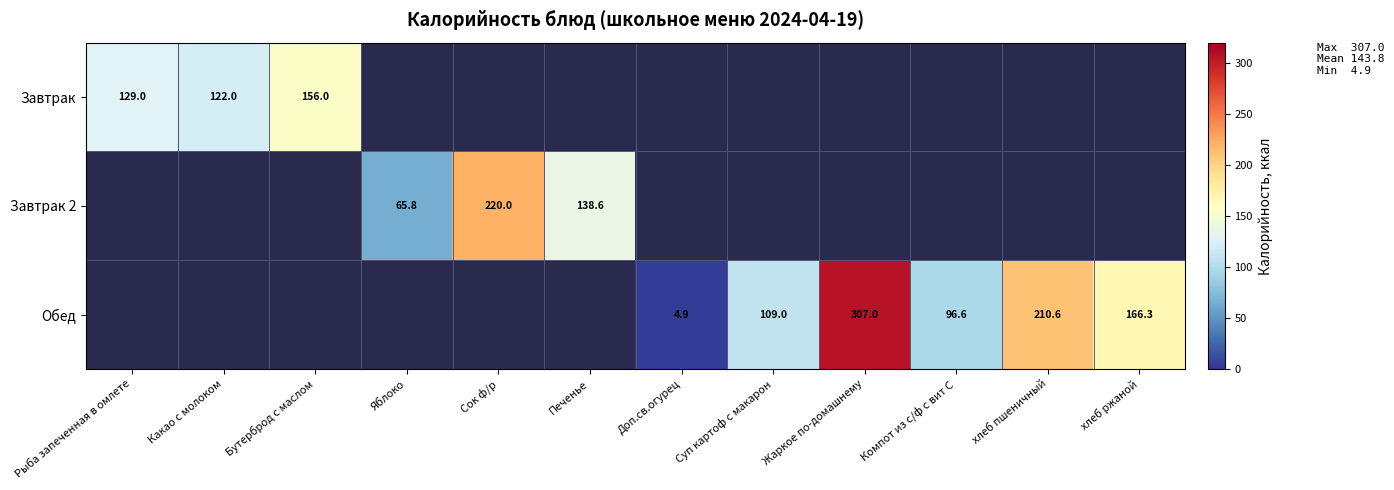

How many series are shown in this chart?

3